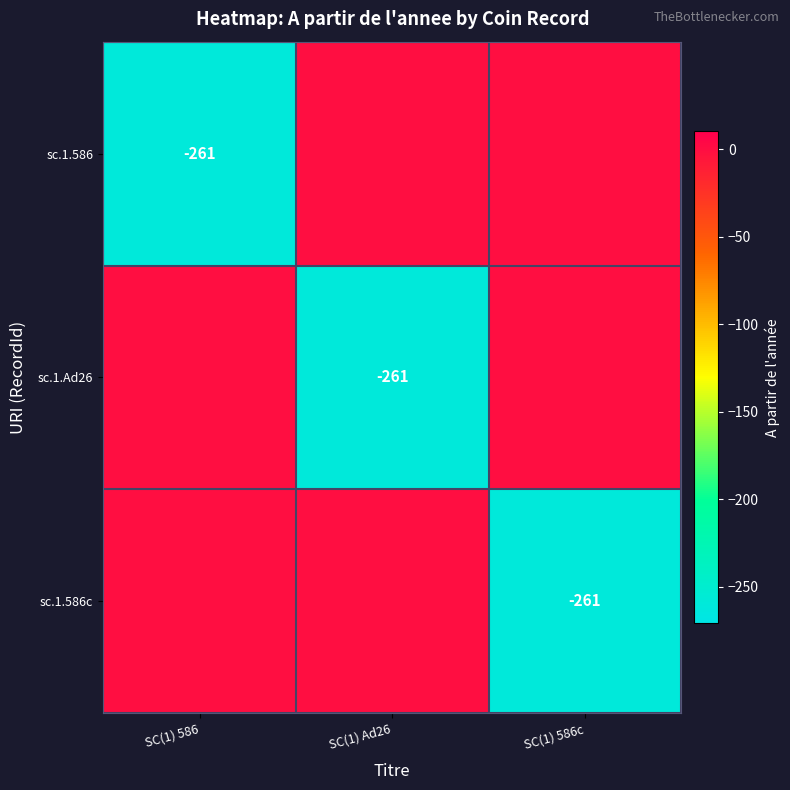

The value of sc.1.586c at SC(1) 586c is -120. True or false?

False